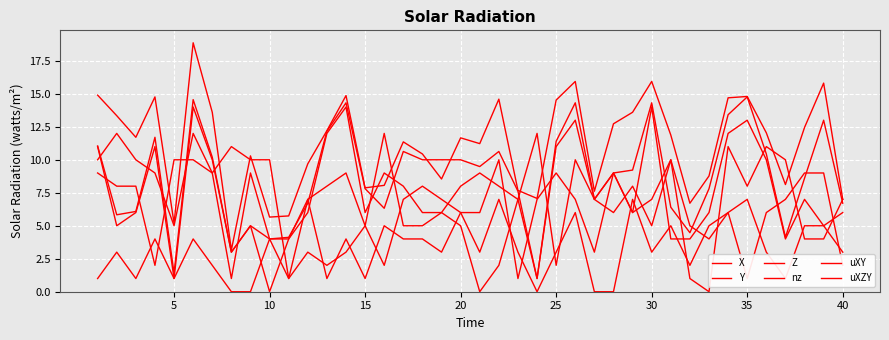

After their last crossing, which series has the higher values: uXZY or nz?

uXZY